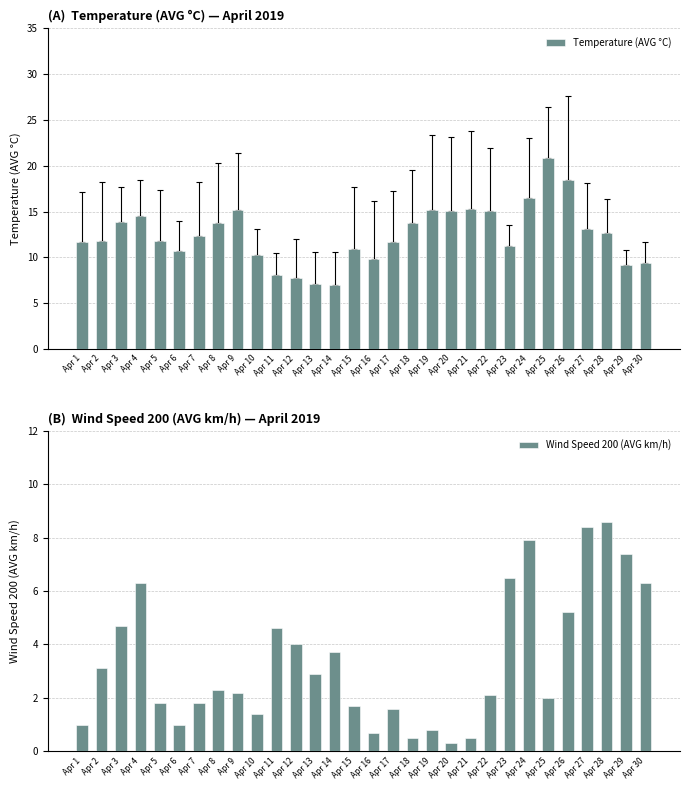

How many values in the Wind Speed 200 (AVG km/h) series are below 2?

12